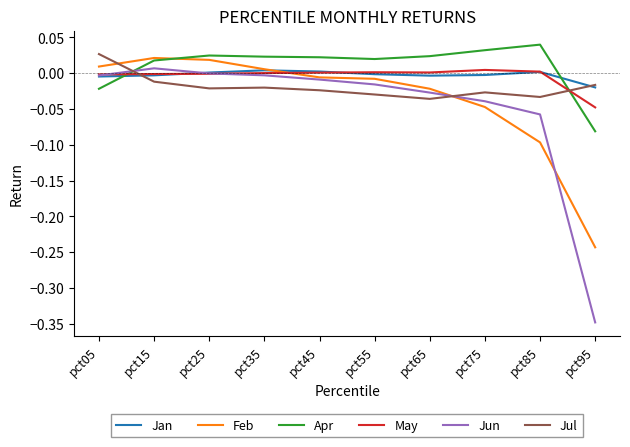

Which series ends up on top after the final intersection of Jun and Apr?

Apr